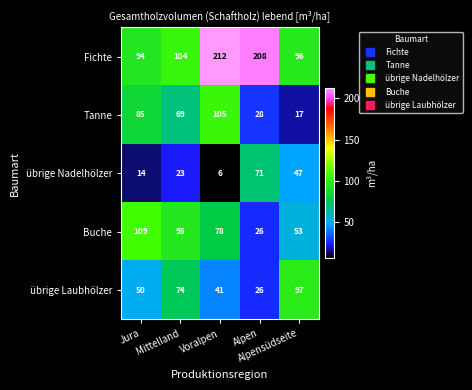

What is the greatest value displayed?

212